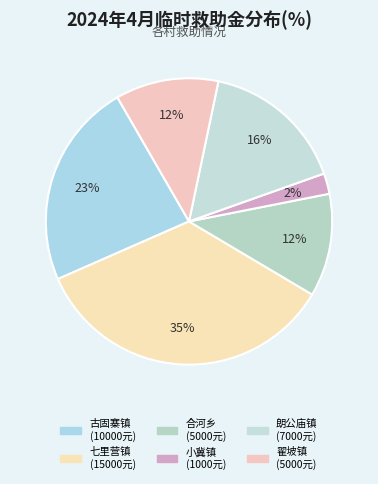

How many segments does this pie chart have?

6